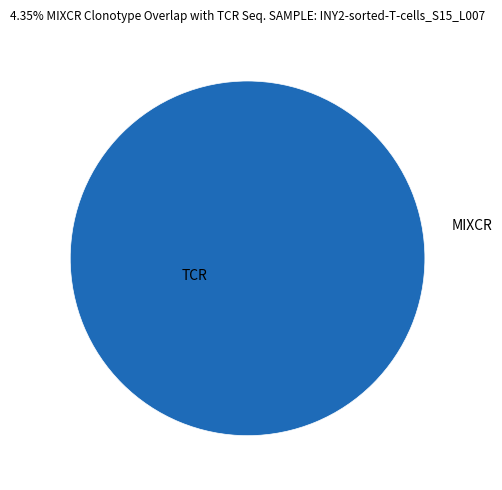

Is it true that 49811 is 91% of the pie?

False